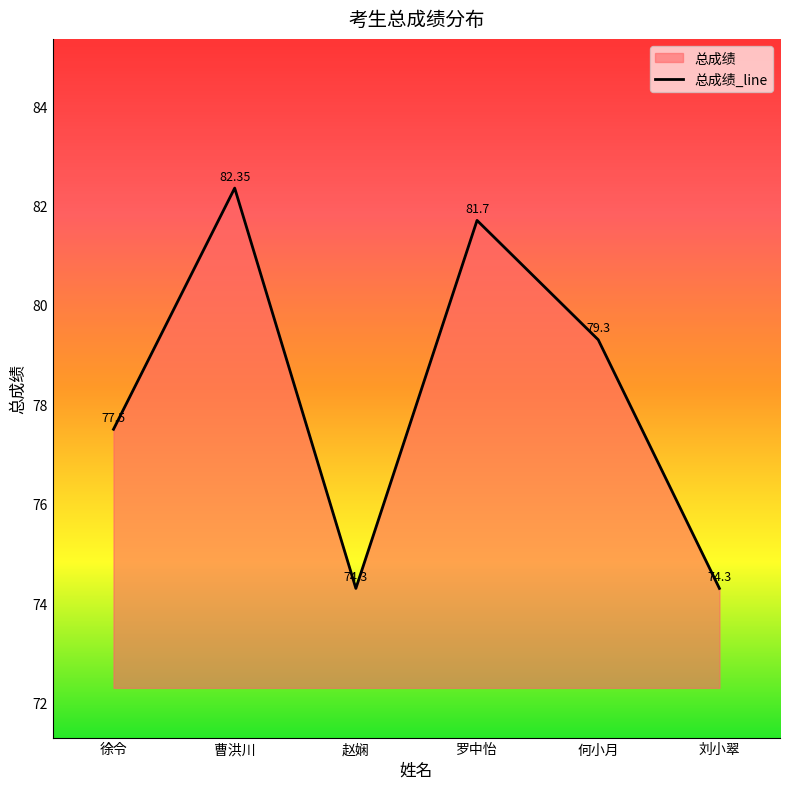

The value at 罗中怡 is 81.7. True or false?

True